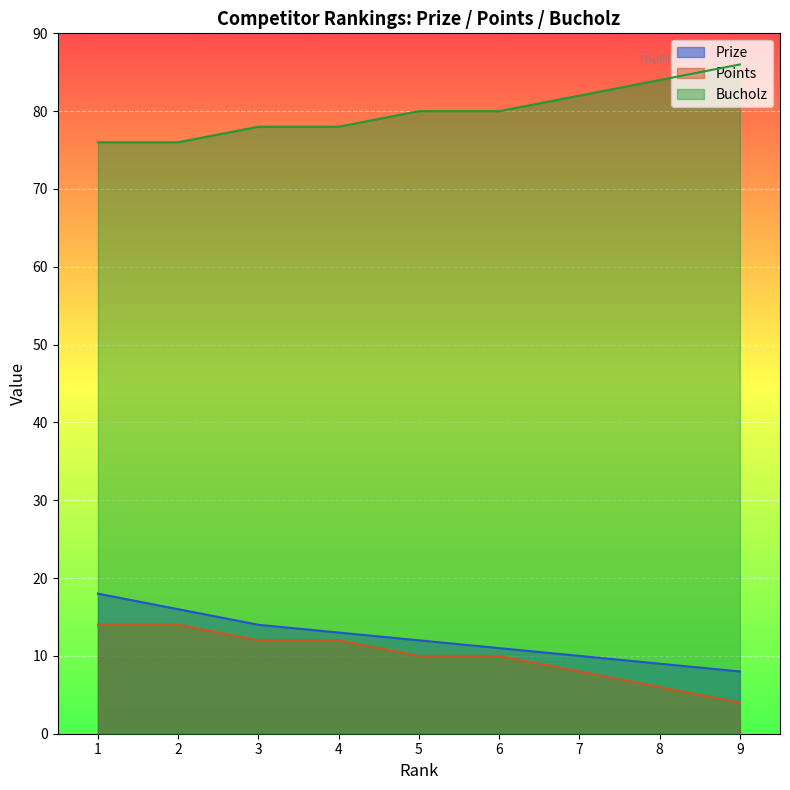

Which series has the largest range (max minus min)?

Prize